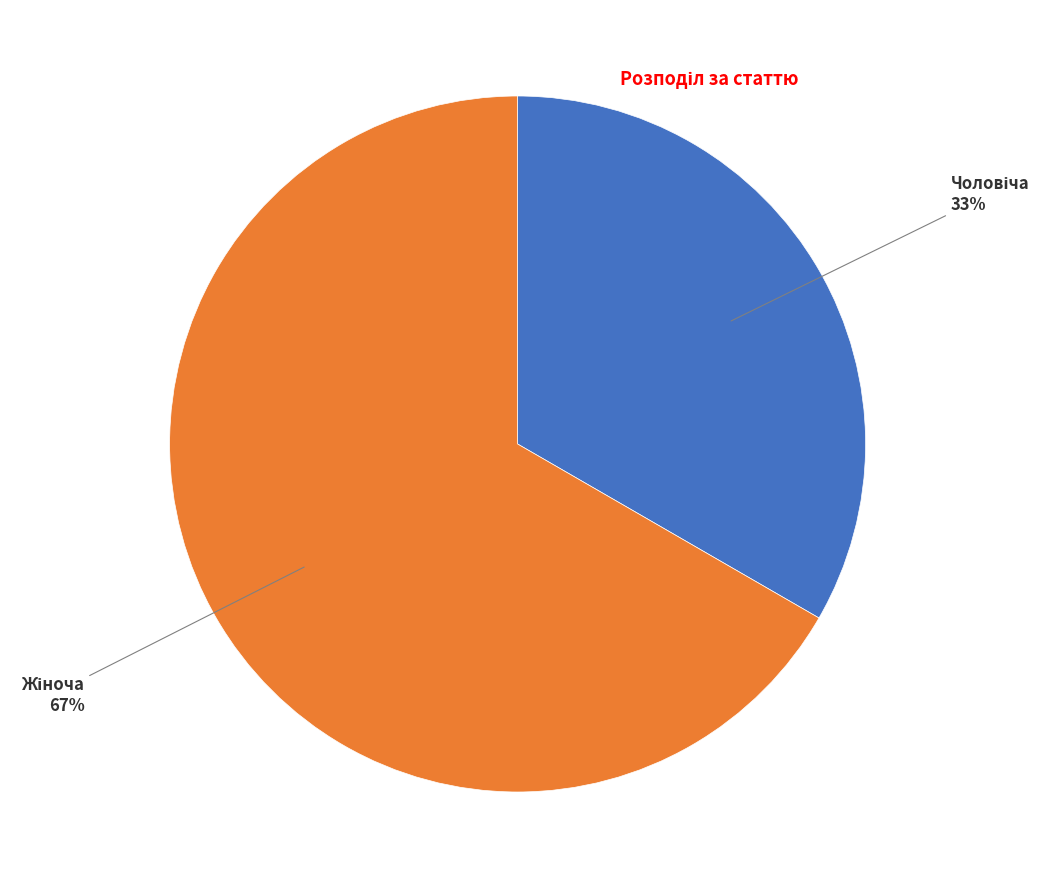

To the nearest percent, what is the average slice percentage?

50%